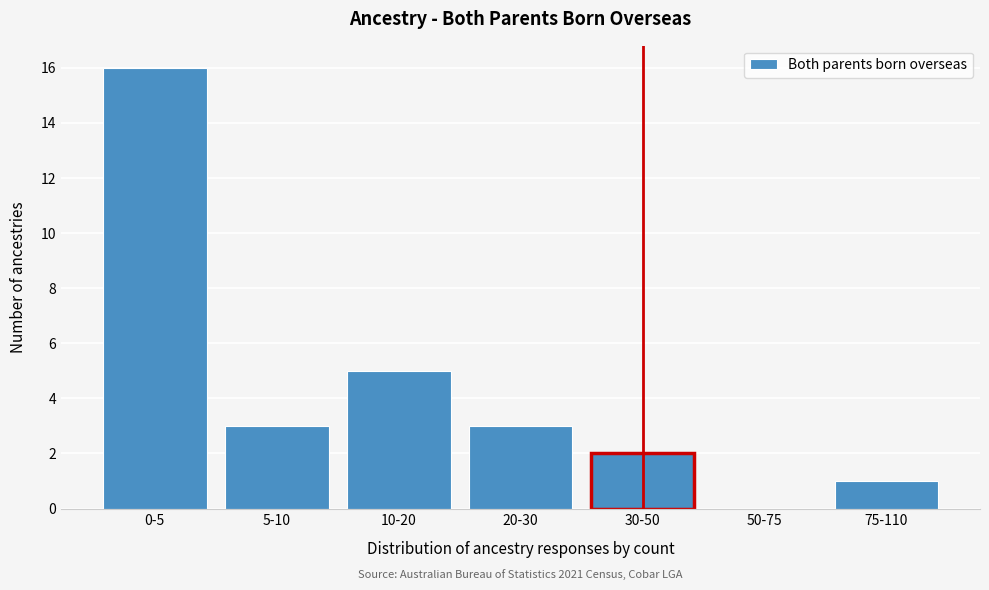

Reading right to left, what are all the values shown in this chart?

75-110=1	50-75=0	30-50=2	20-30=3	10-20=5	5-10=3	0-5=16